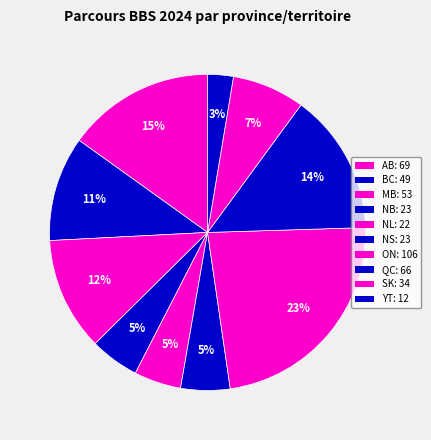

How many segments does this pie chart have?

10